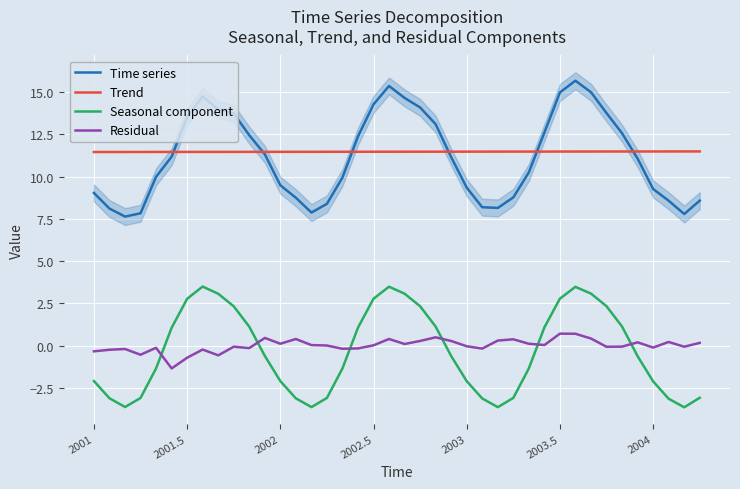

What is the minimum value shown in the chart?

-3.6